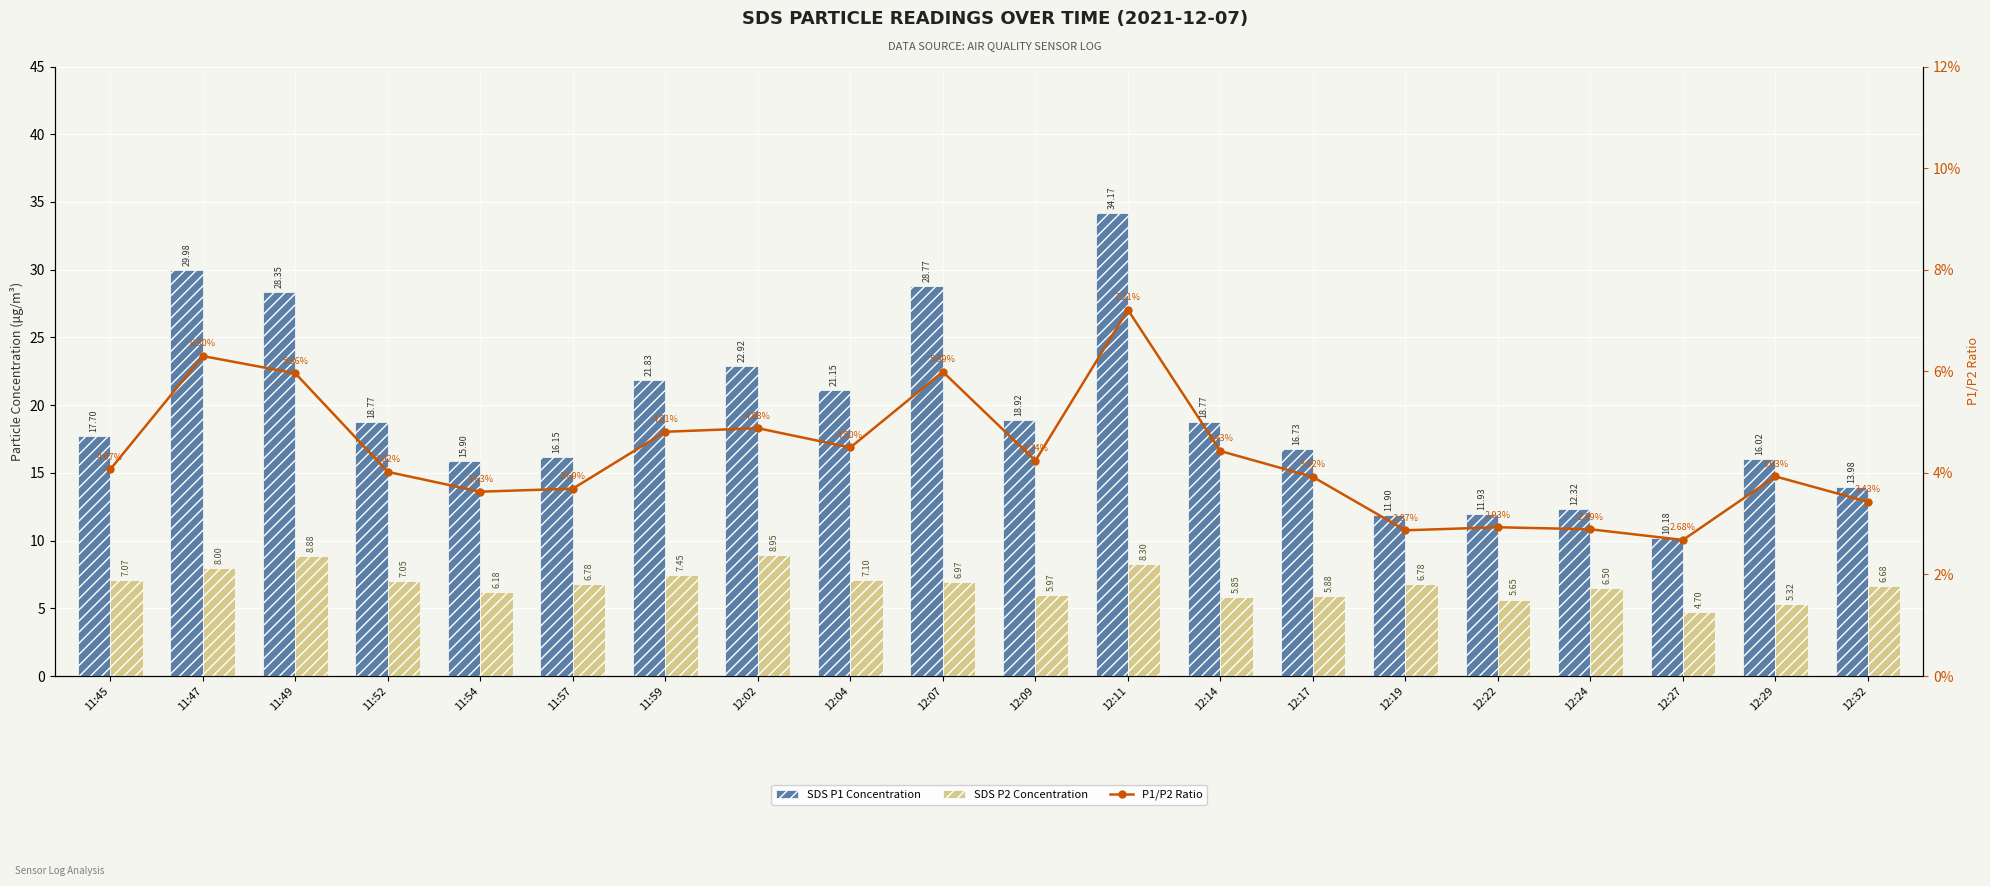

True or false: SDS P2 Concentration has a value of 6.0 at 12:09.

True